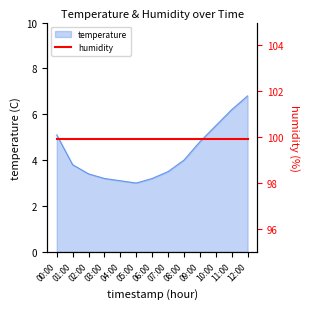

Where is the data nearest to the value 4?

08:00